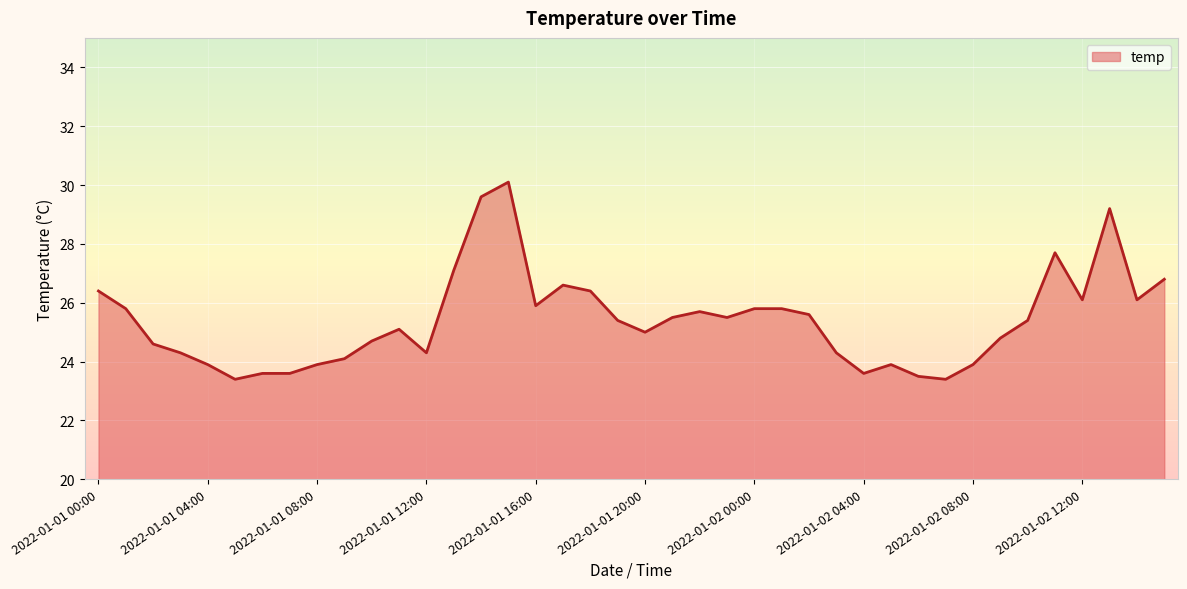

What is the smallest value displayed?

23.4